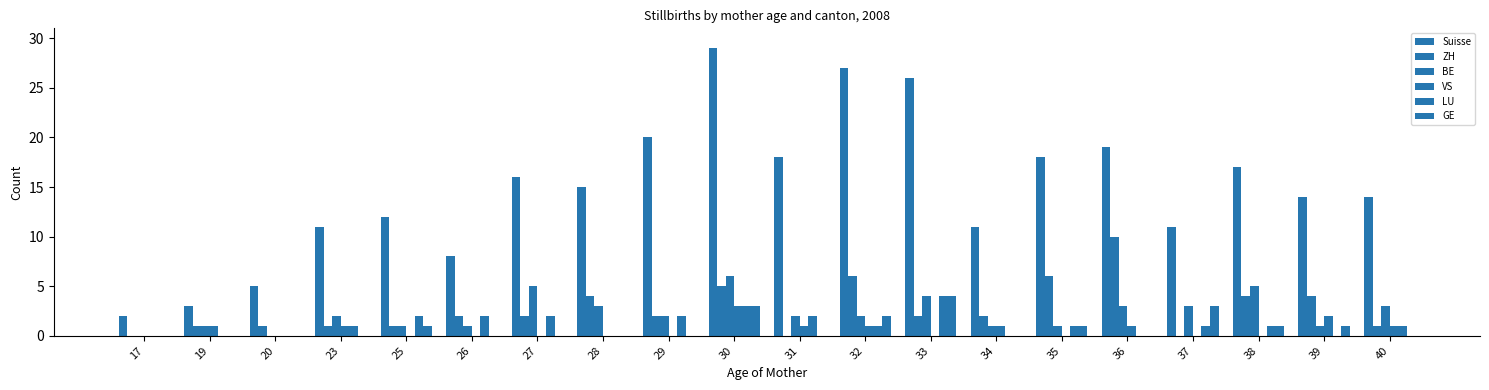

What is the approximate value of LU at 25?

2